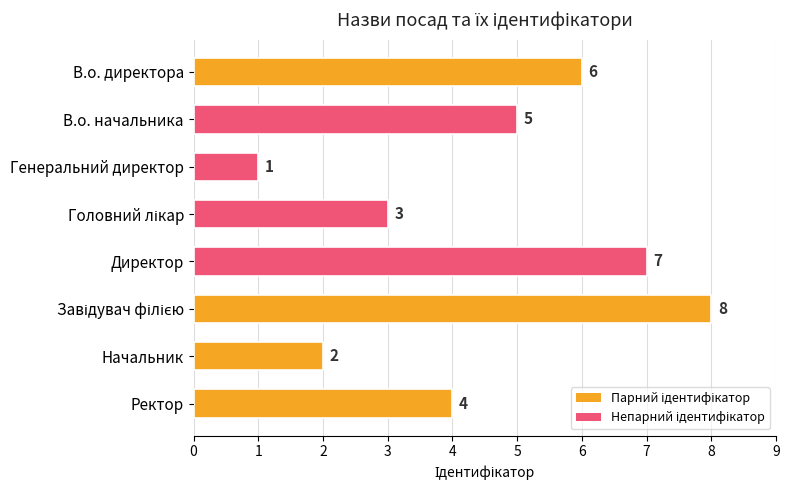

Reading top to bottom, list all the values displayed in this chart.

6	5	1	3	7	8	2	4